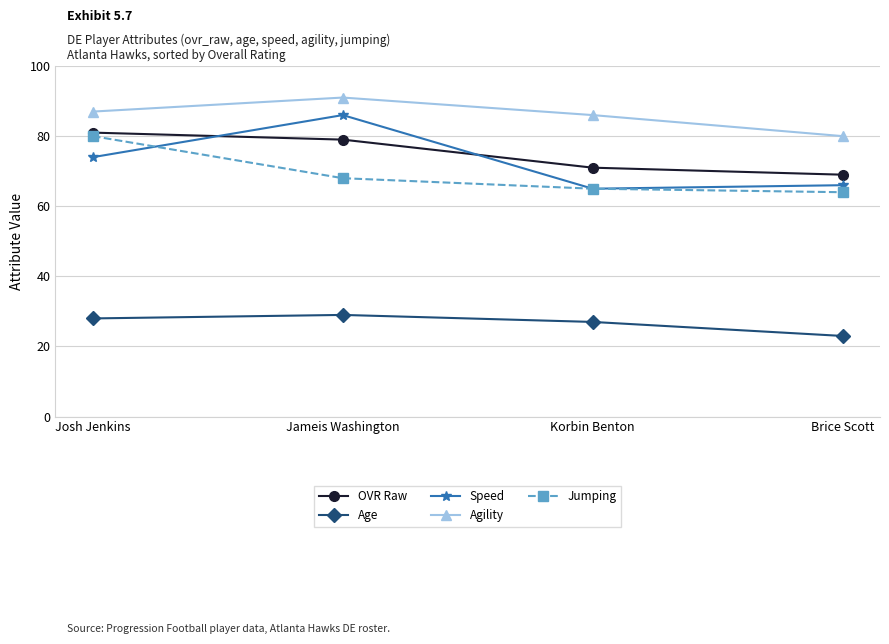

True or false: Jumping has more than 0 interior local peaks.

False